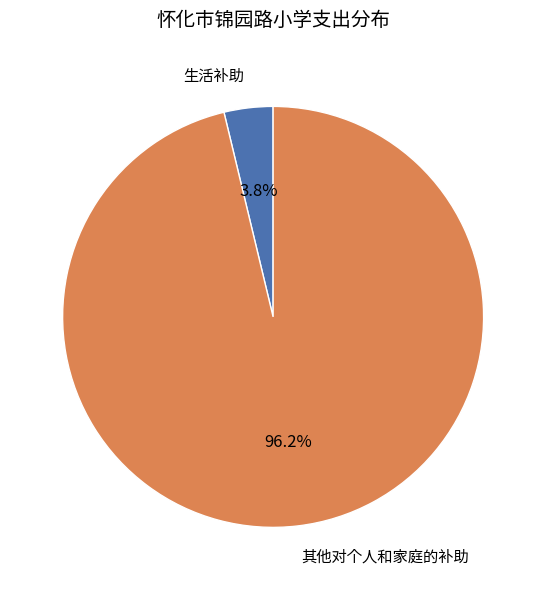

Which has a higher value, 生活补助 or 其他对个人和家庭的补助?

其他对个人和家庭的补助